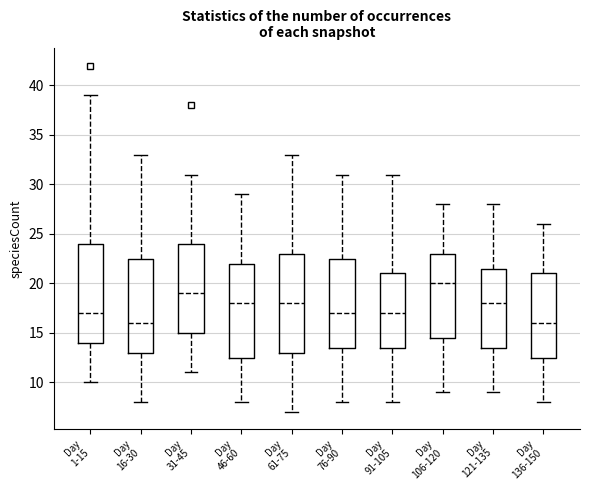

Where does the lower whisker of the box for Day 46-60 end on the y-axis? The values are not printed on the chart, so give them approximately, as read against the axis.

8.0